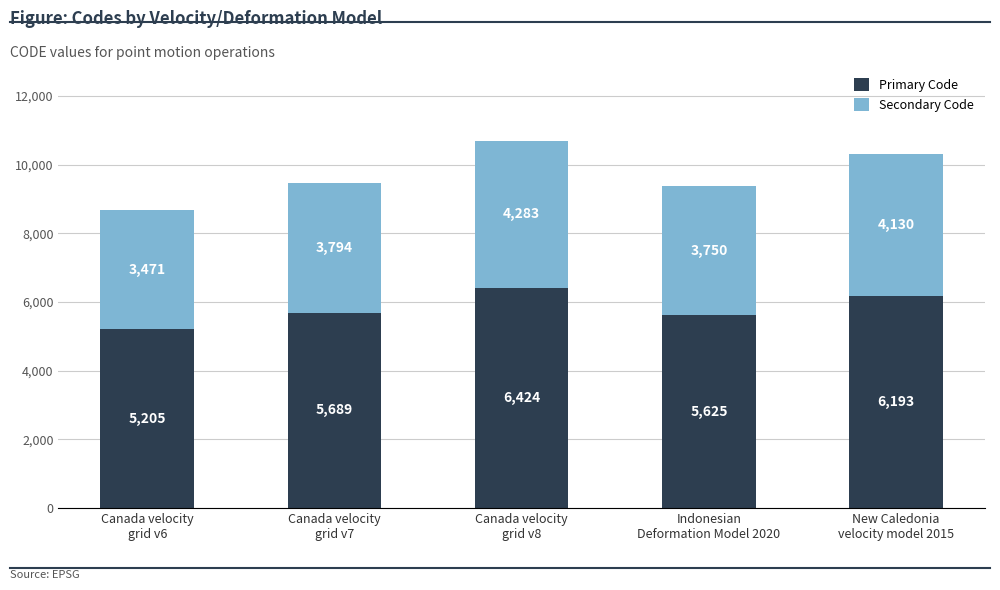

What is the minimum value for Primary Code?

5205